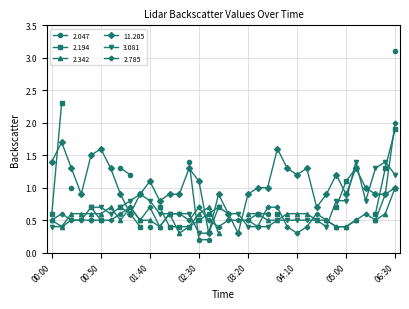

List the labels in order of 3.081 value, largest first.

05:10, 05:40, 05:30, 06:30, 01:30, 01:20, 01:40, 04:50, 05:00, 05:20, 00:40, 00:50, 01:10, 02:50, 01:00, 01:50, 02:00, 02:10, 02:20, 03:00, 03:10, 00:20, 00:30, 03:50, 04:00, 04:10, 04:20, 04:30, 00:00, 00:10, 03:20, 03:30, 03:40, 04:40, 02:30, 02:40